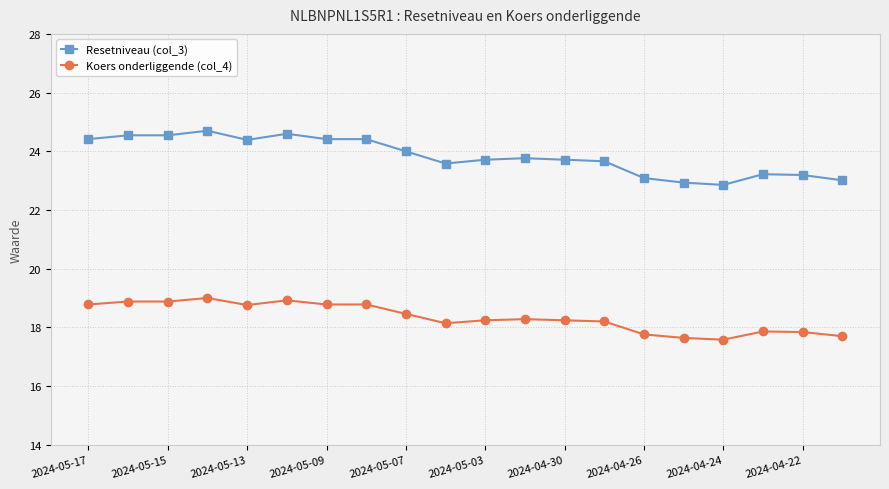

How many lines are shown in the chart?

2